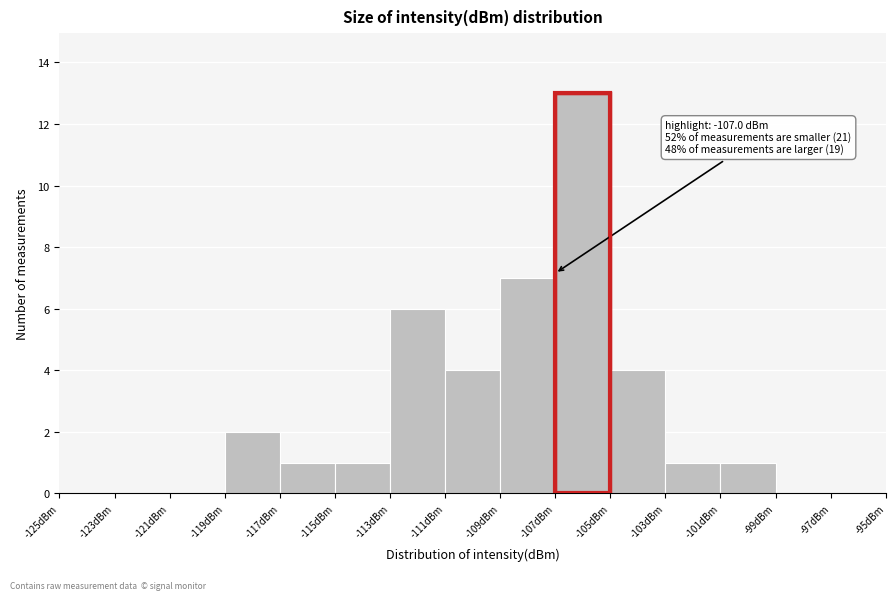

Over which range of the x-axis is the bar tallest?

-107 to -105